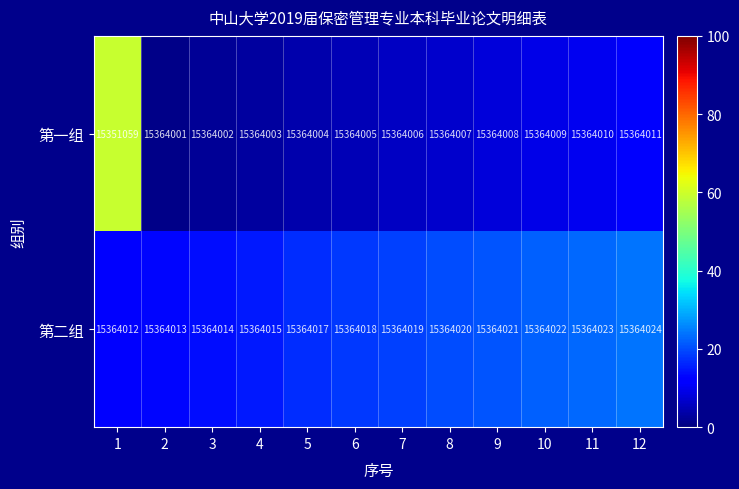

At which category is the sum across all series the highest?

12